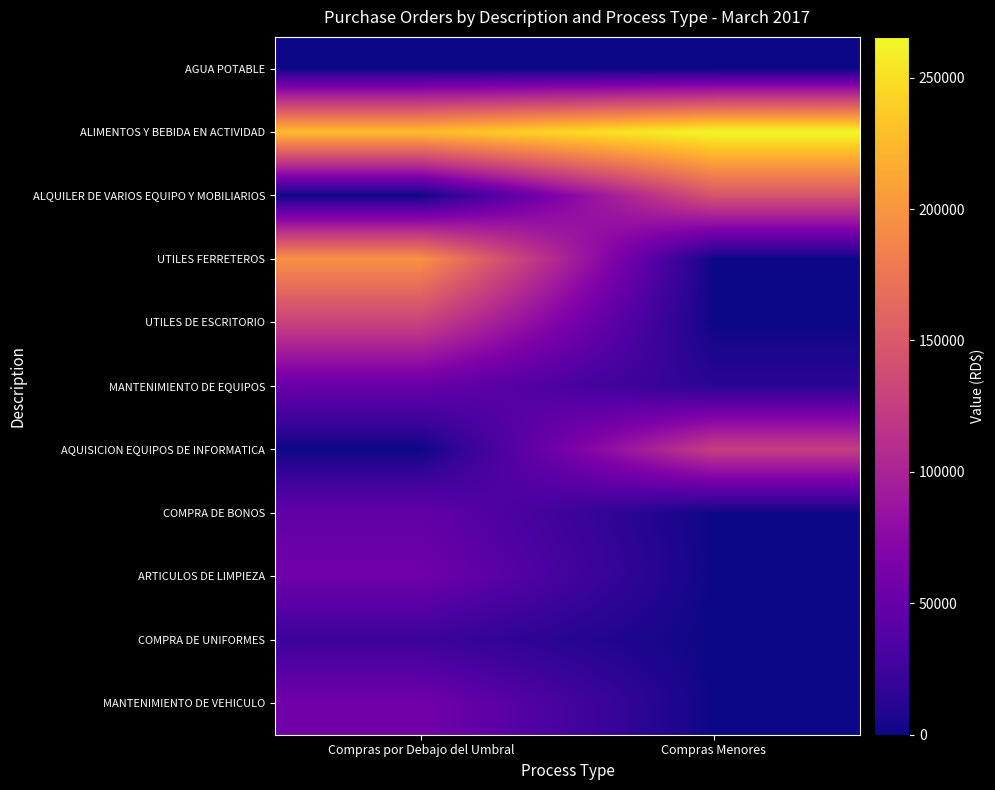

At Compras Menores, list the series in order from smallest to largest.

AGUA POTABLE, UTILES FERRETEROS, UTILES DE ESCRITORIO, COMPRA DE BONOS, ARTICULOS DE LIMPIEZA, COMPRA DE UNIFORMES, MANTENIMIENTO DE VEHICULO, MANTENIMIENTO DE EQUIPOS, AQUISICION EQUIPOS DE INFORMATICA, ALQUILER DE VARIOS EQUIPO Y MOBILIARIOS, ALIMENTOS Y BEBIDA EN ACTIVIDAD